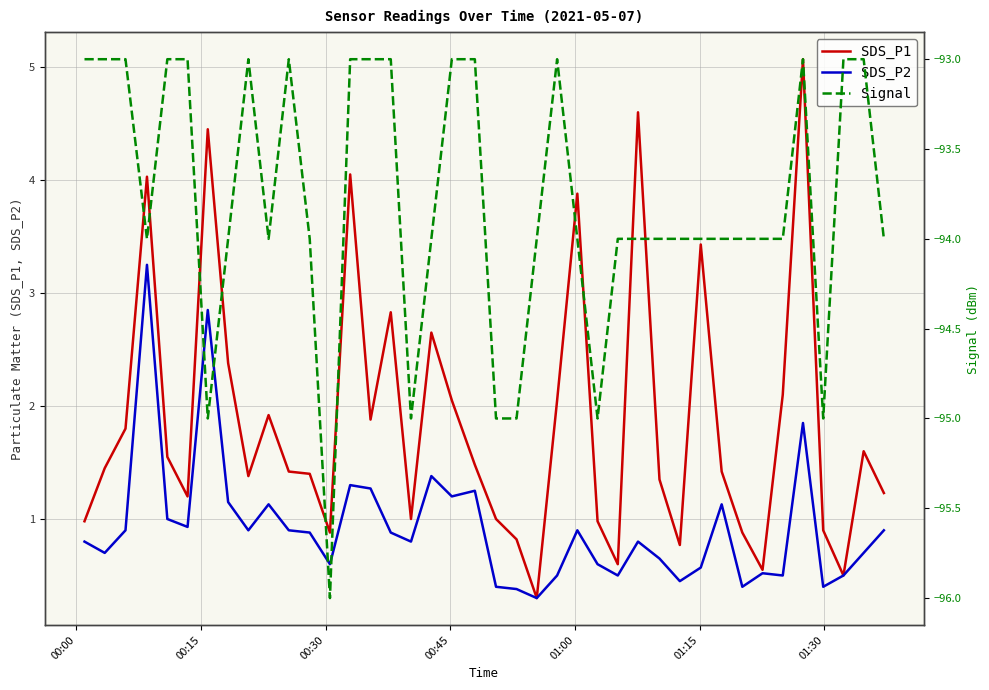

How many series are shown in this chart?

3